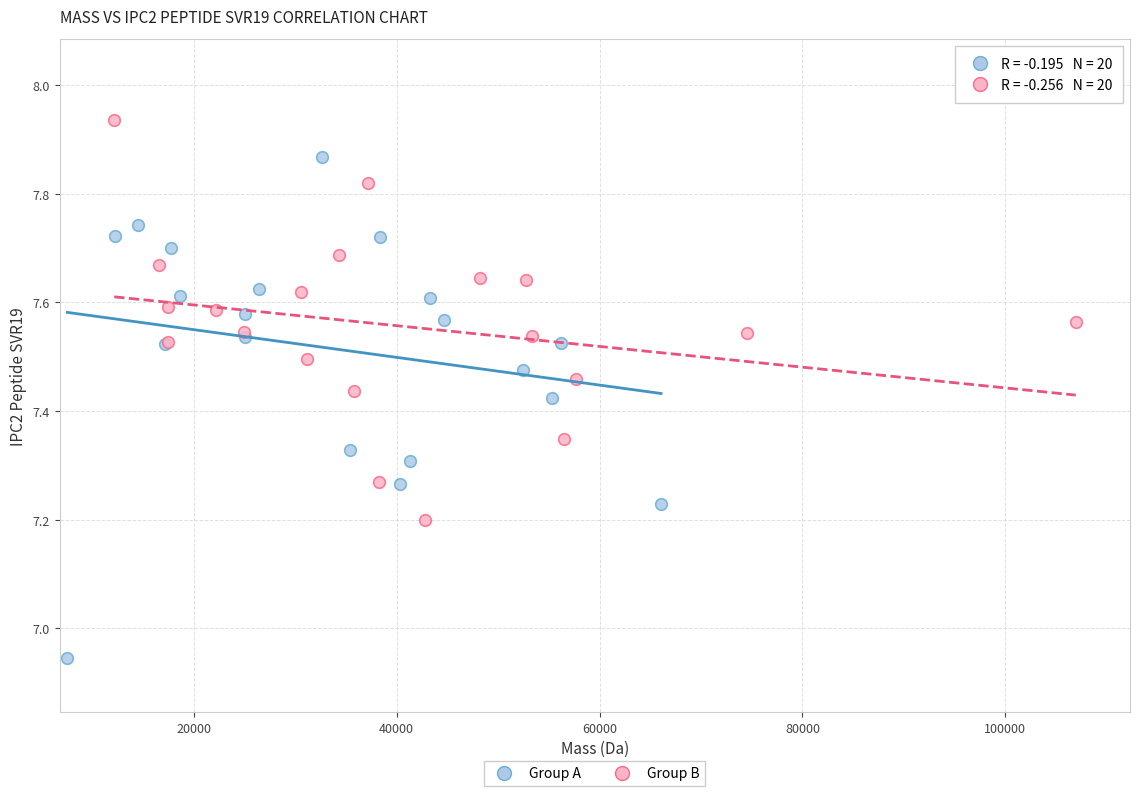

Which series contains the lowest Y value?

Group A